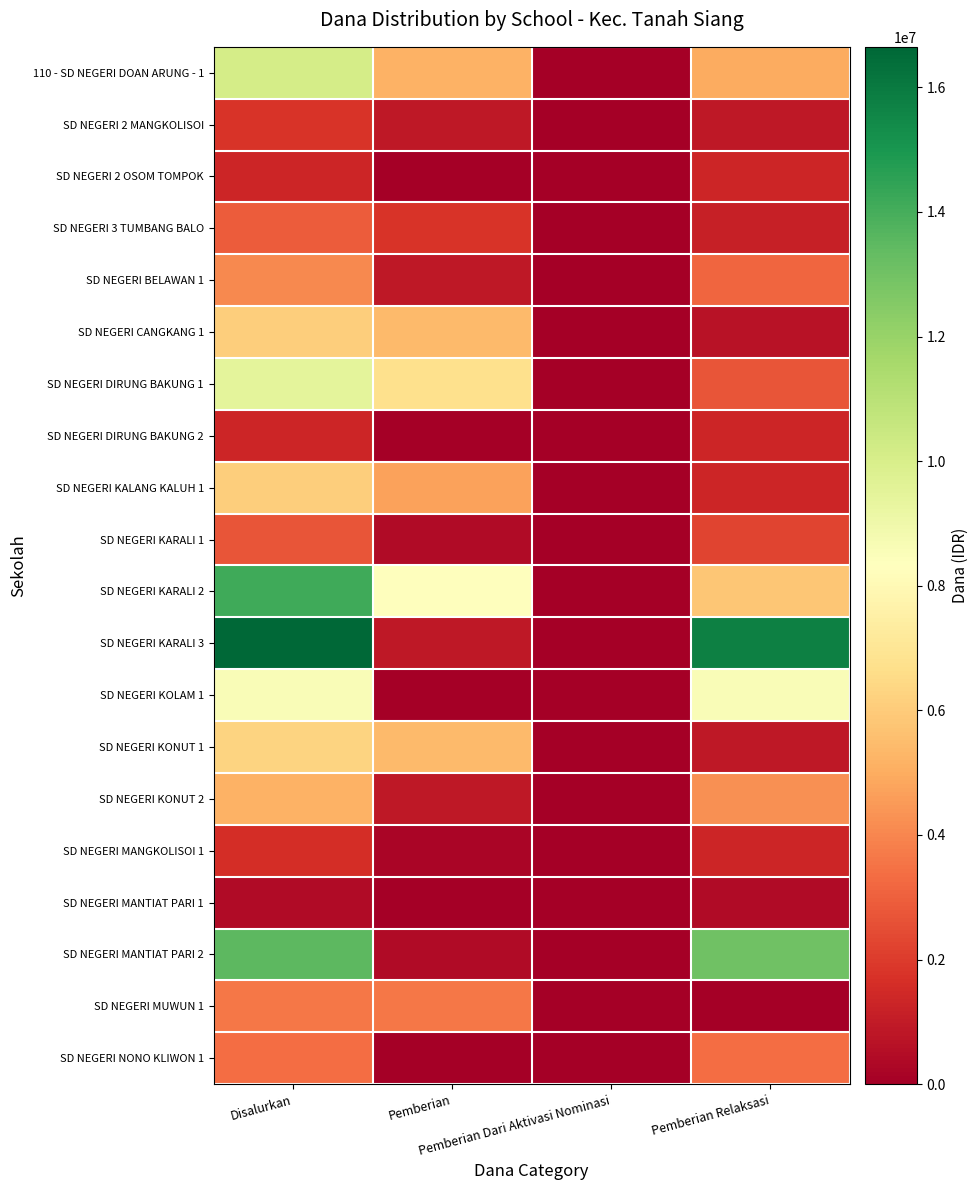

List the series in order of their peak value, highest first.

SD NEGERI KARALI 3, SD NEGERI KARALI 2, SD NEGERI MANTIAT PARI 2, 110 - SD NEGERI DOAN ARUNG - 1, SD NEGERI DIRUNG BAKUNG 1, SD NEGERI KOLAM 1, SD NEGERI KONUT 1, SD NEGERI CANGKANG 1, SD NEGERI KALANG KALUH 1, SD NEGERI KONUT 2, SD NEGERI BELAWAN 1, SD NEGERI MUWUN 1, SD NEGERI NONO KLIWON 1, SD NEGERI 3 TUMBANG BALO, SD NEGERI KARALI 1, SD NEGERI 2 MANGKOLISOI, SD NEGERI MANGKOLISOI 1, SD NEGERI 2 OSOM TOMPOK, SD NEGERI DIRUNG BAKUNG 2, SD NEGERI MANTIAT PARI 1